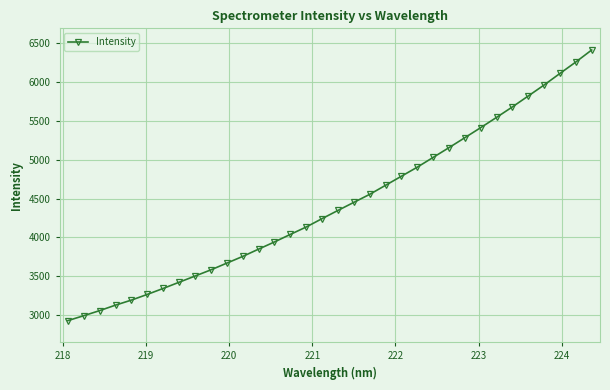

What is the value of the 11th point from the left?

3669.4